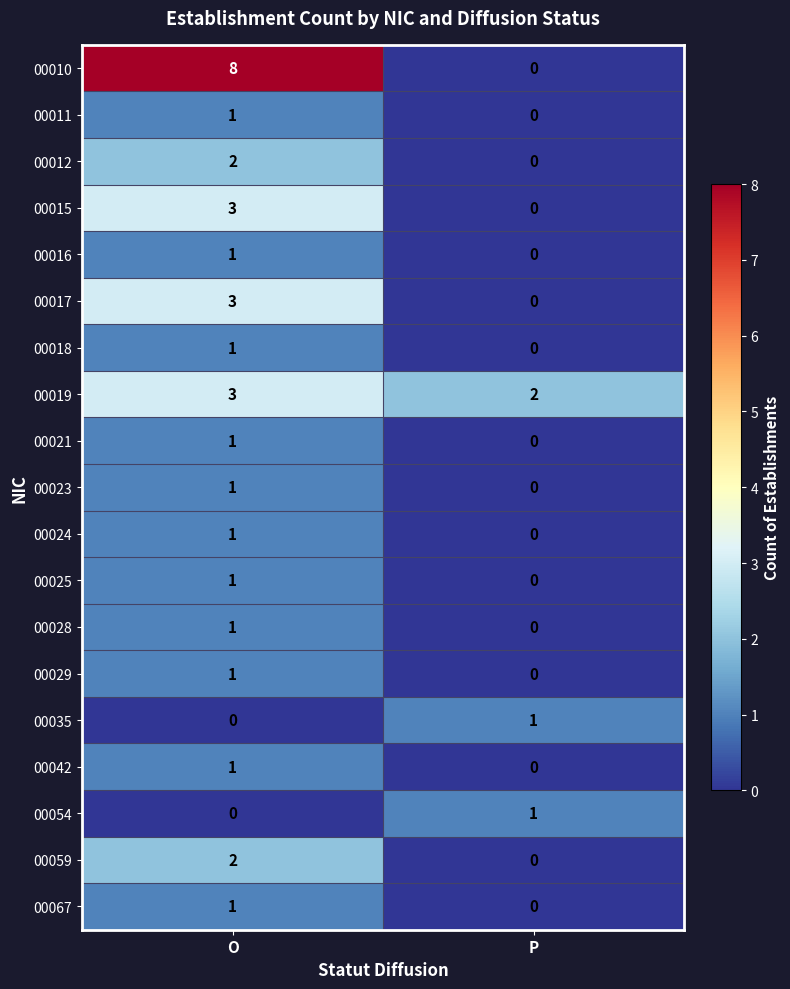

Which series has the largest total across all categories?

00010